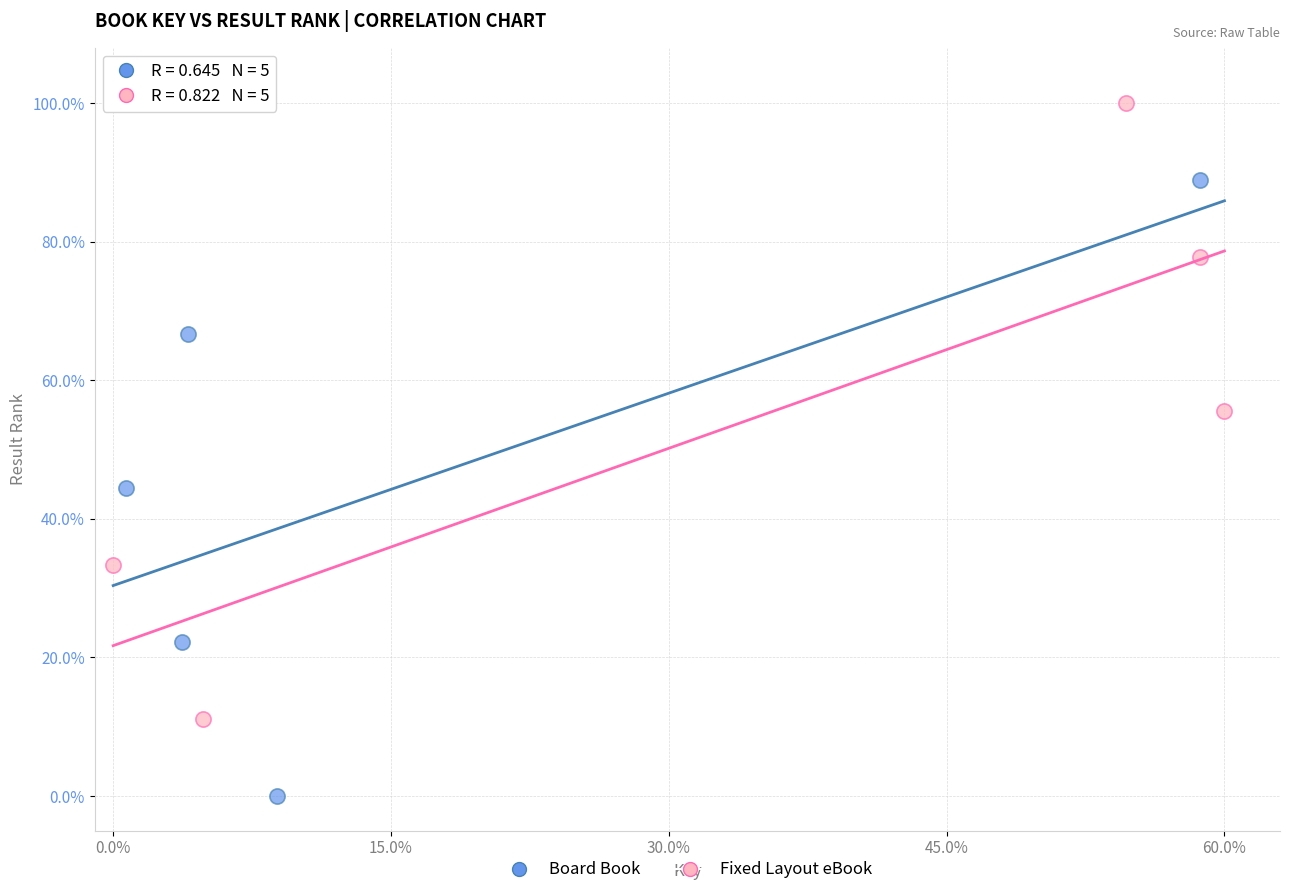

Which series contains the highest Y value?

Fixed Layout eBook